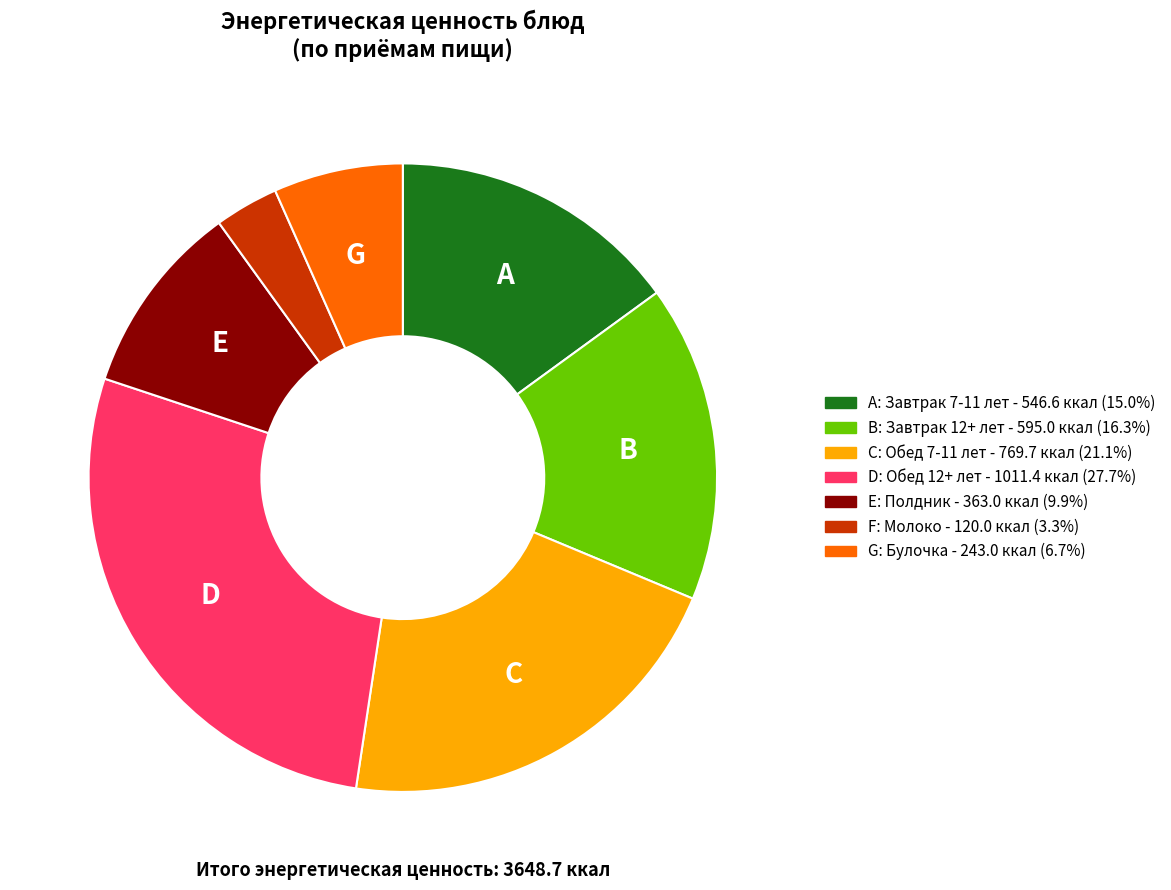

Is there any slice that represents more than half of the pie?

No